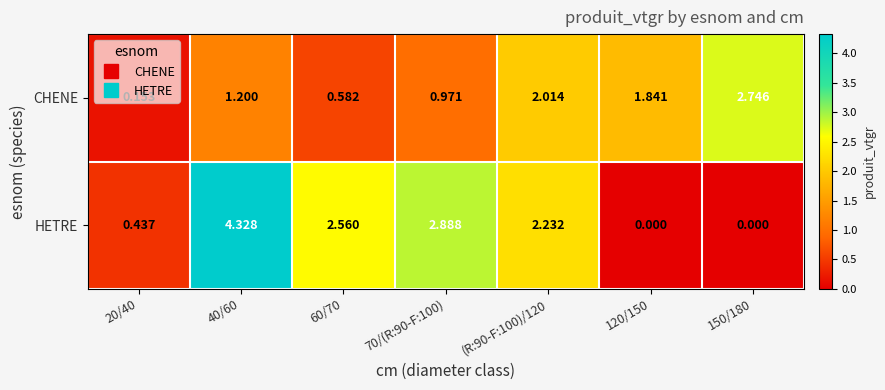

Which series has the largest total across all categories?

HETRE